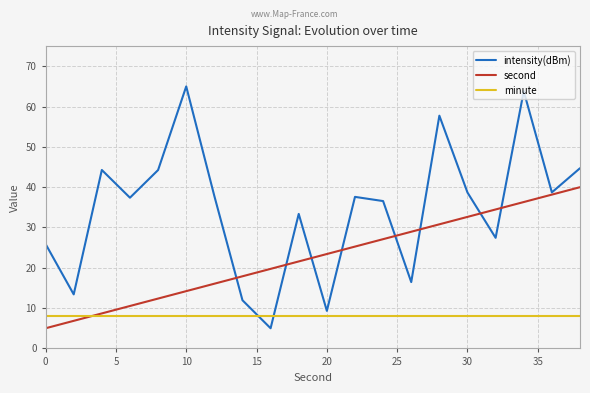

Which series has the largest total across all categories?

intensity(dBm)